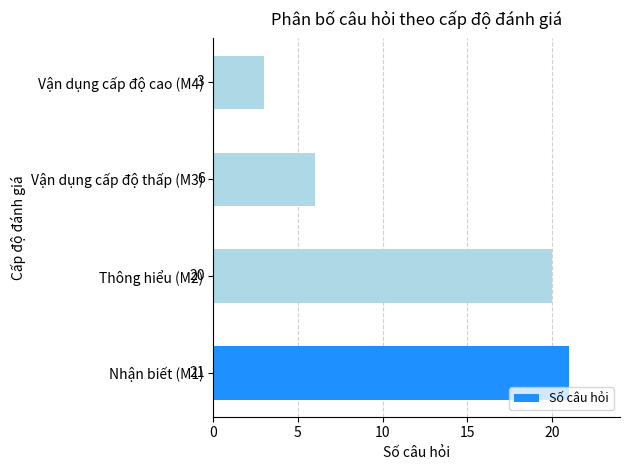

List the labels in order of value, largest first.

Nhận biết (M1), Thông hiểu (M2), Vận dụng cấp độ thấp (M3), Vận dụng cấp độ cao (M4)